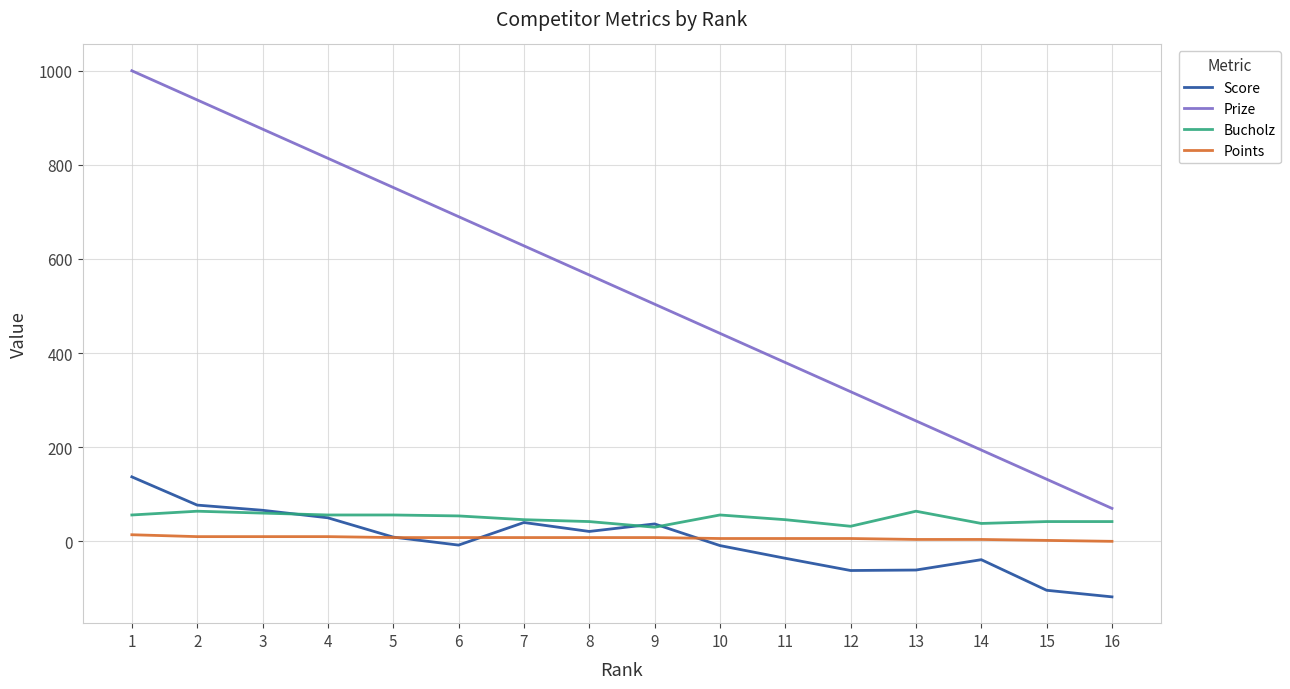

The value of Prize at 10 is 109. True or false?

False